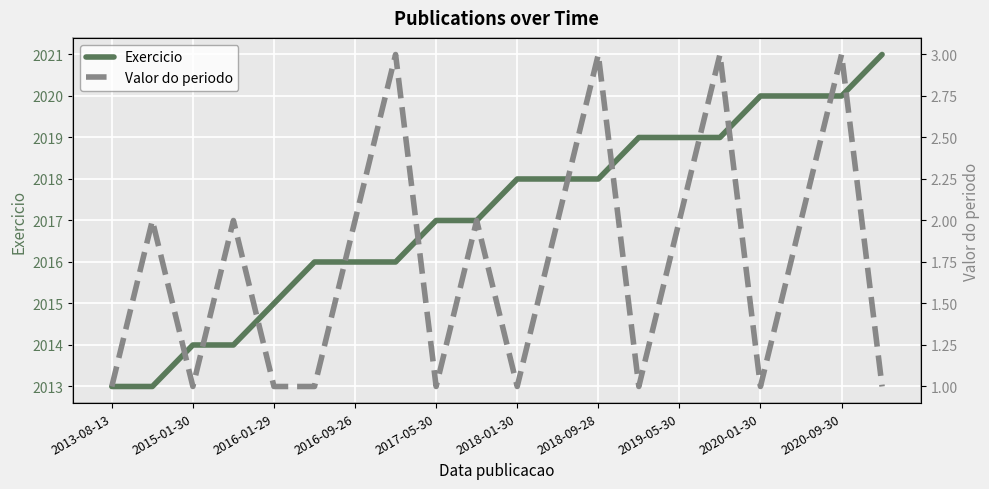

What are all the series names shown in the legend?

Exercicio, Valor do periodo